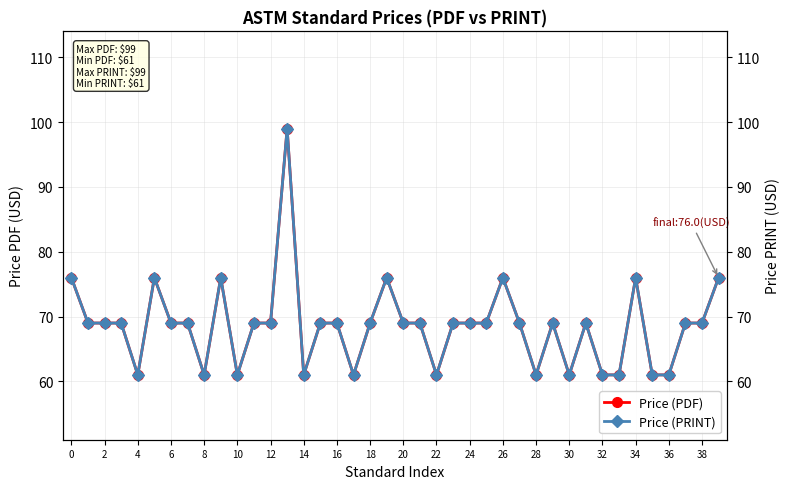

How many distinct data groups are displayed?

2